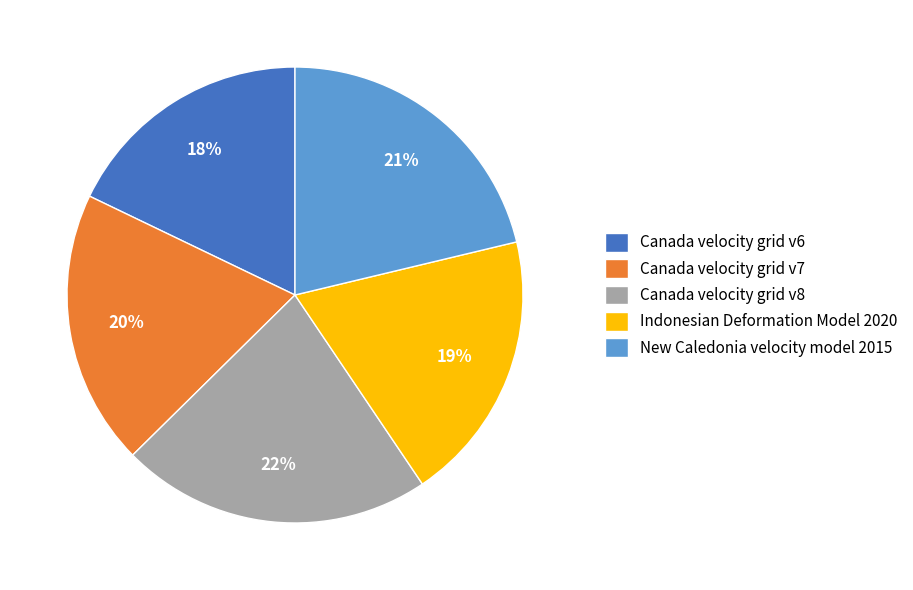

Count the number of slices in the pie.

5